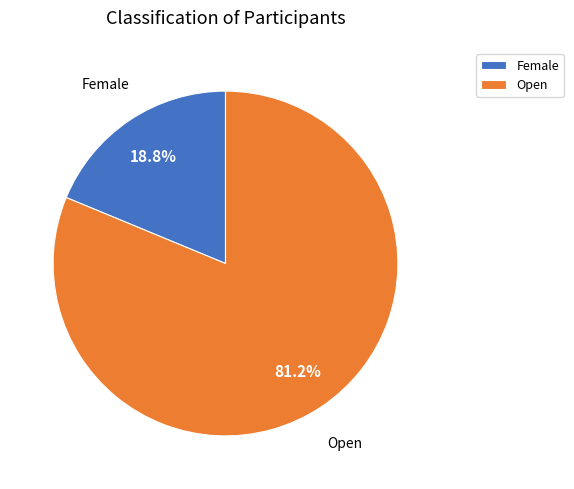

Is the sum of Female and Open greater than half?

Yes